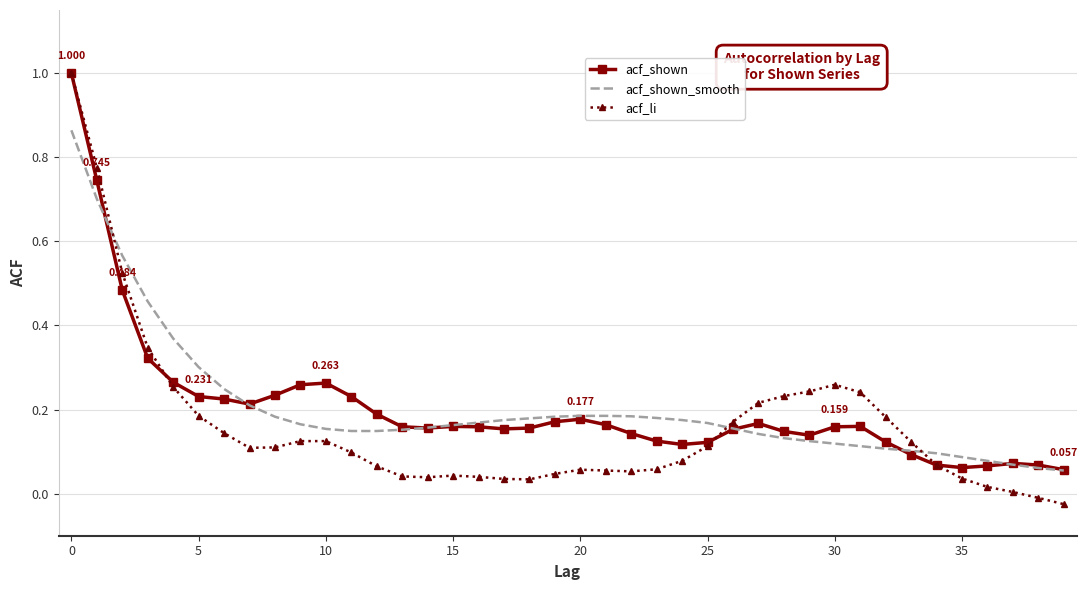

Which series has the largest range (max minus min)?

acf_li